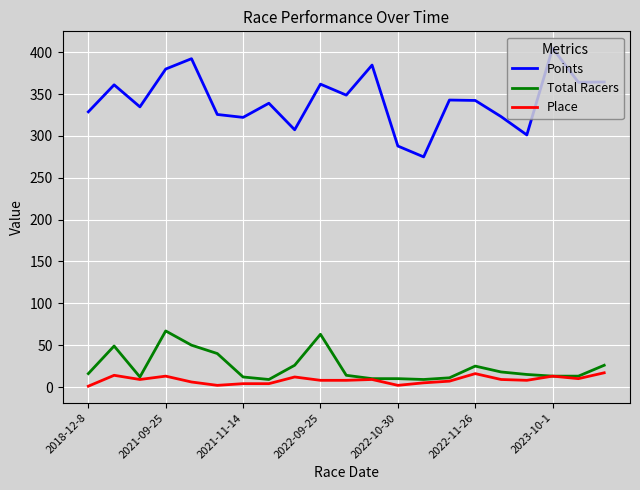

Which series has the largest range (max minus min)?

Points